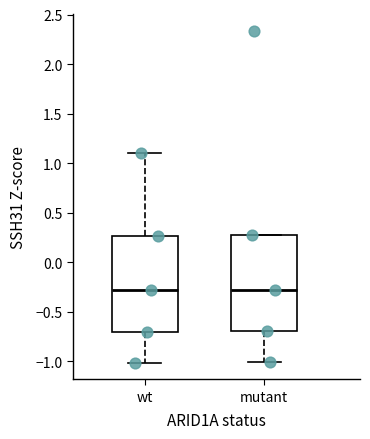

Reading left to right, read every box against the y-axis: the position of its median line, the range the box covers, and the ends of its whiskers. The values are not printed on the chart, so give them approximately, as read against the axis.

wt: median -0.30, box -0.70 to 0.25, whiskers -1.00 to 1.10
mutant: median -0.30, box -0.70 to 0.25, whiskers -1.00 to 0.25